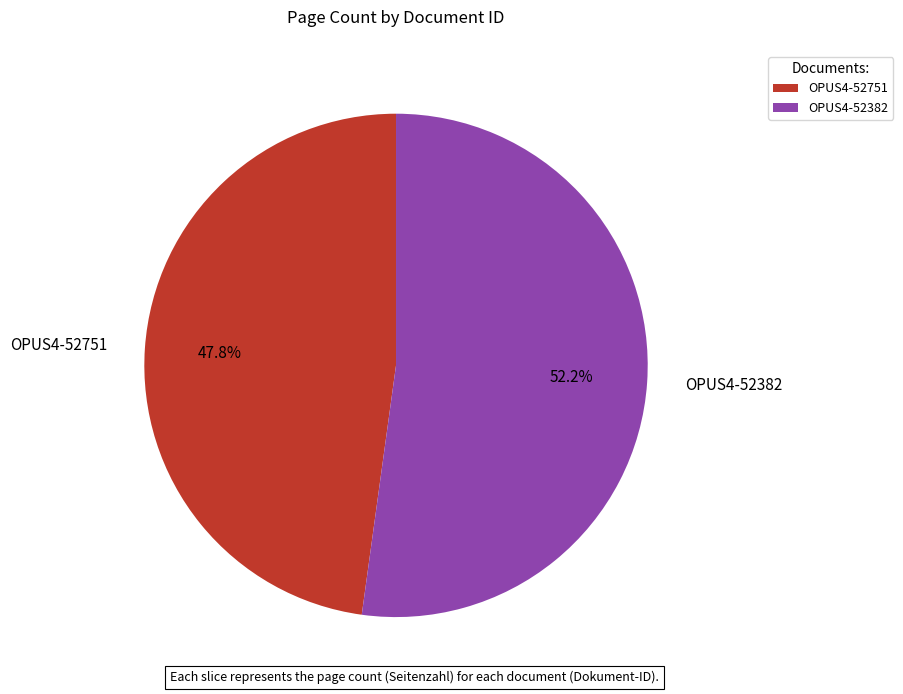

Which slice is the smallest?

OPUS4-52751